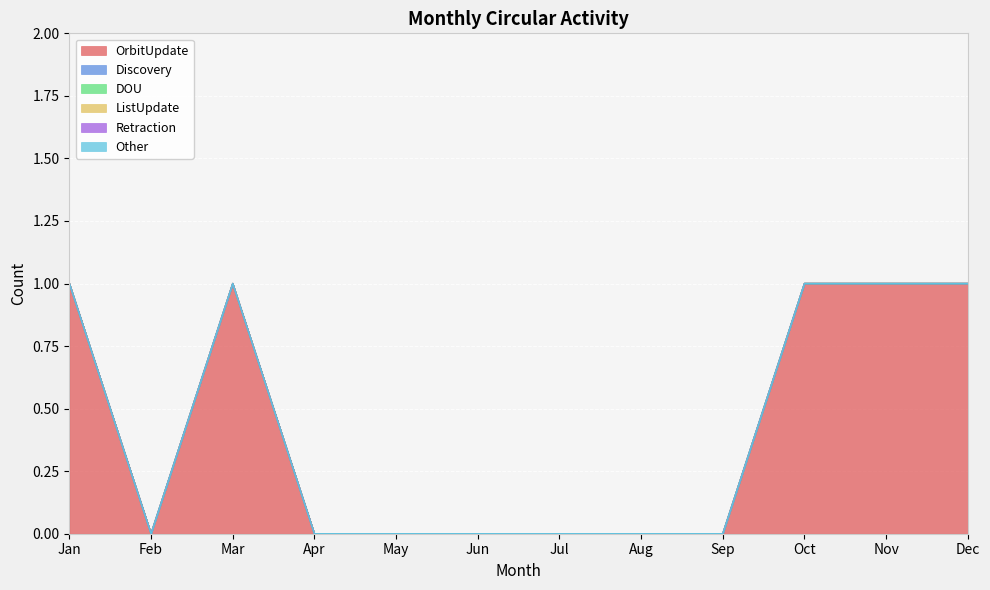

At how many categories does at least one series exceed 0?

5